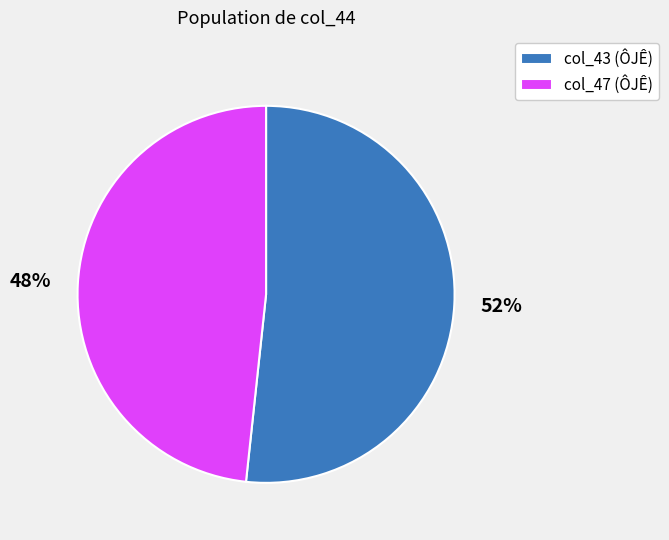

Is the sum of col_43 (ÔJÊ) and col_47 (ÔJÊ) greater than half?

Yes